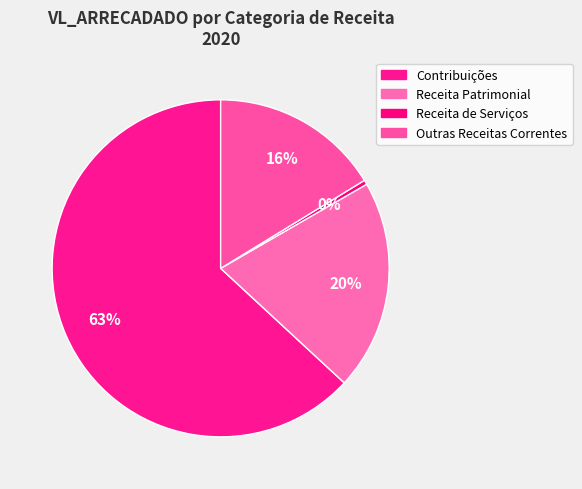

What is the smallest slice in the pie chart?

Receita de Serviços